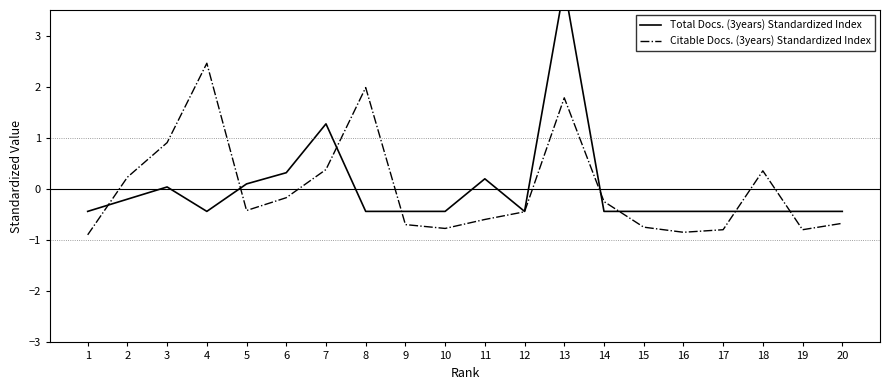

Is it true that Total Docs. (3years) Standardized Index equals -0.4 at 4?

True